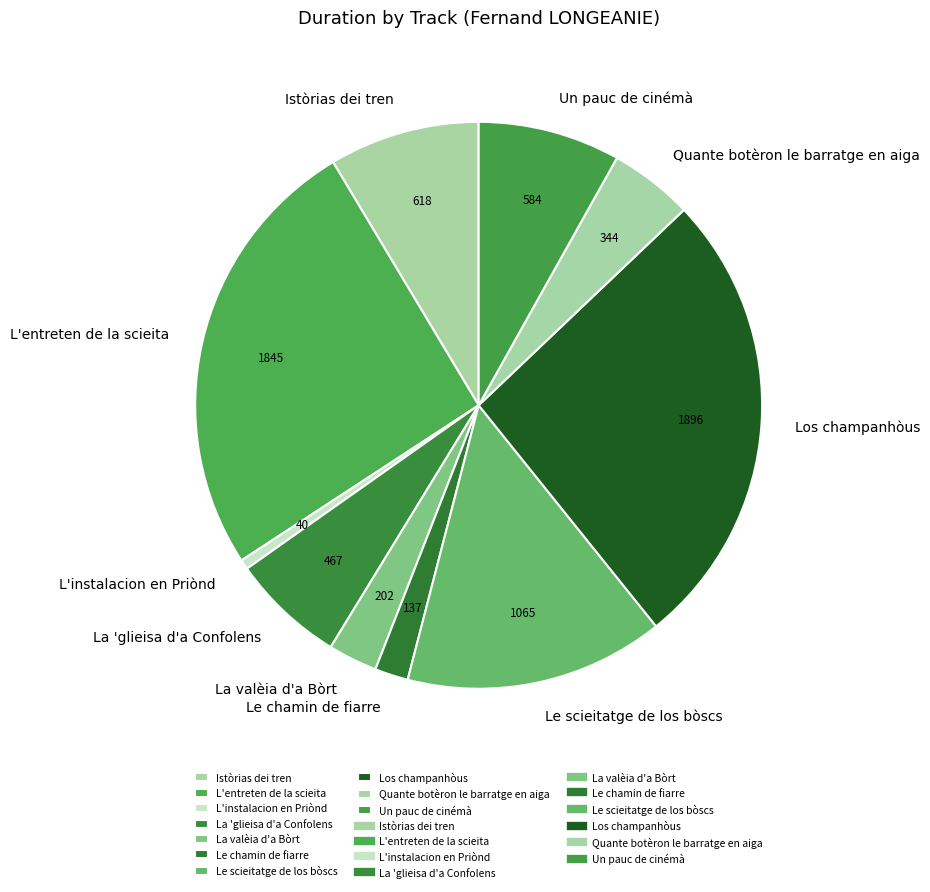

Does Quante botèron le barratge en aiga account for over 50% of the chart?

No